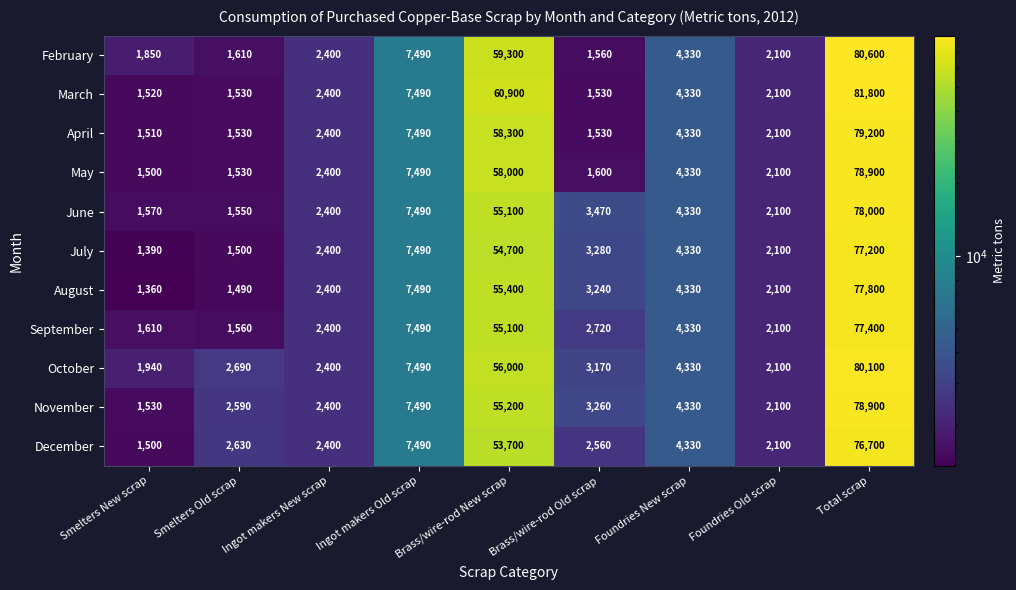

Is it true that June equals 2807 at Smelters New scrap?

False